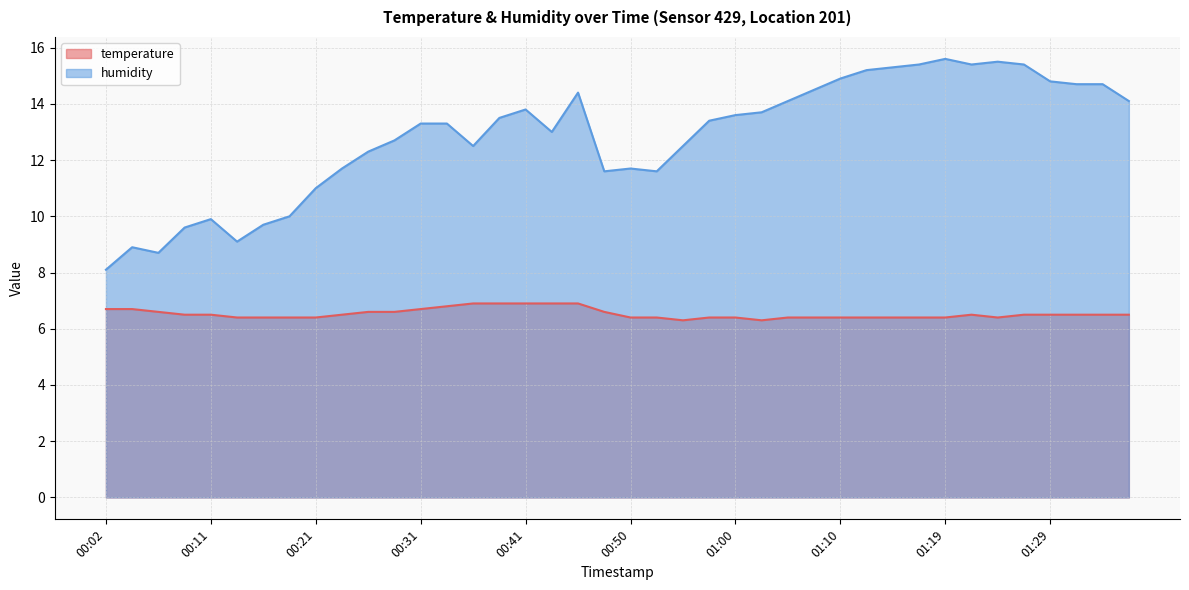

How many data points does each series have?

40